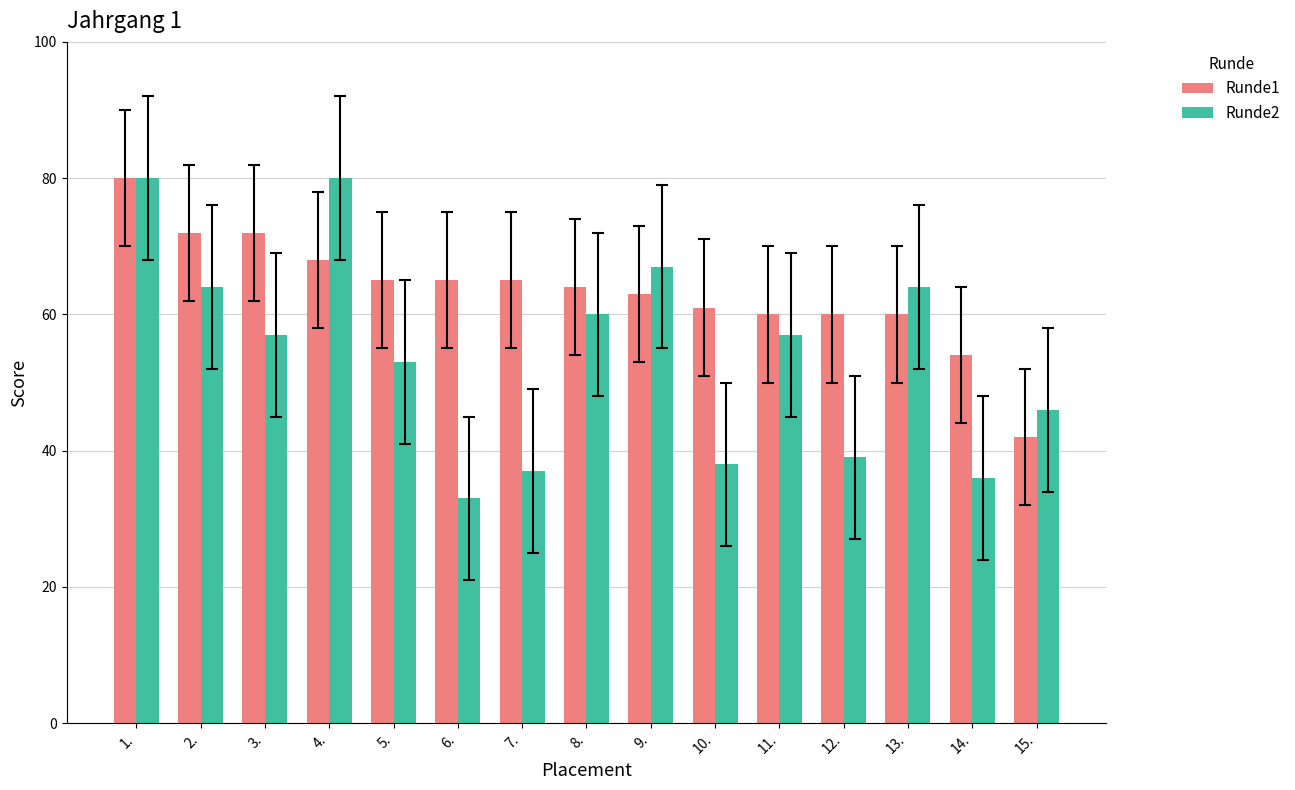

Are the bars grouped side by side (vs. stacked)?

Yes